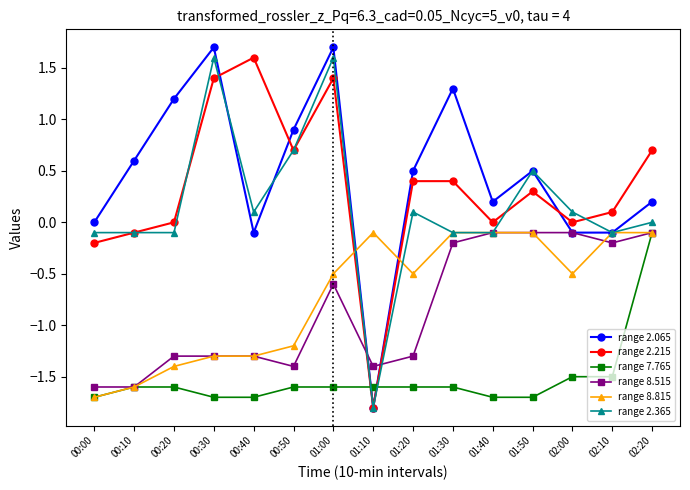

Between 00:10 and 01:00, which series saw the biggest shift?

range 2.365